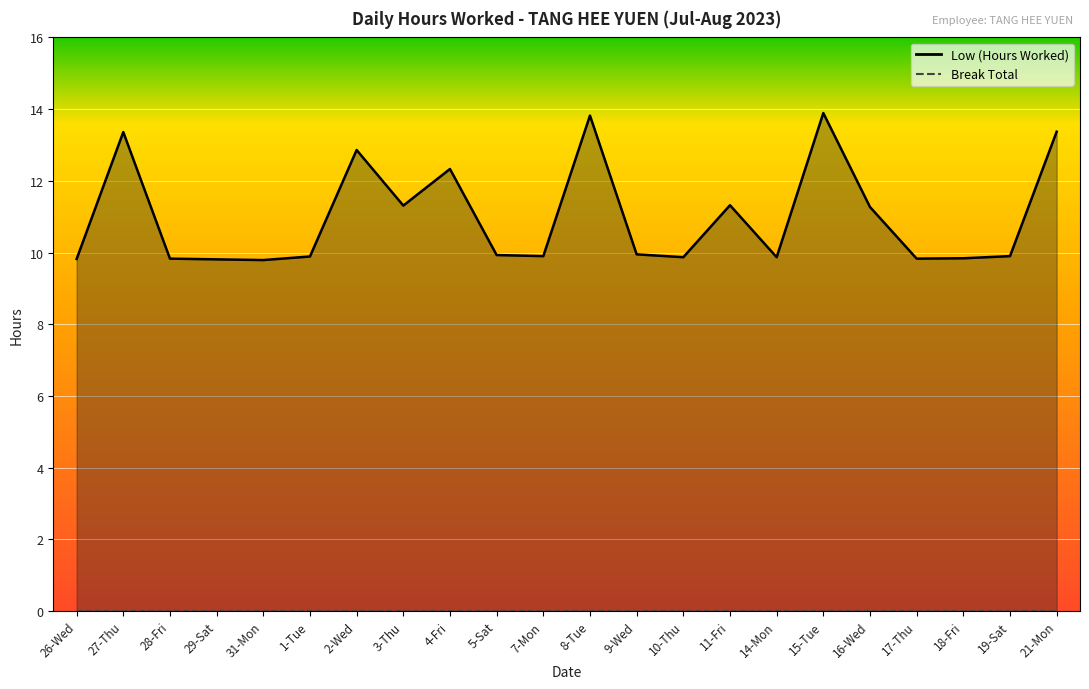

What position from the right is 4-Fri?

14